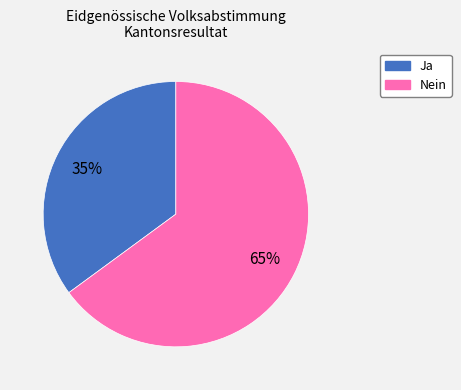

What is the ratio of the value at Ja to the value at Nein?

0.5